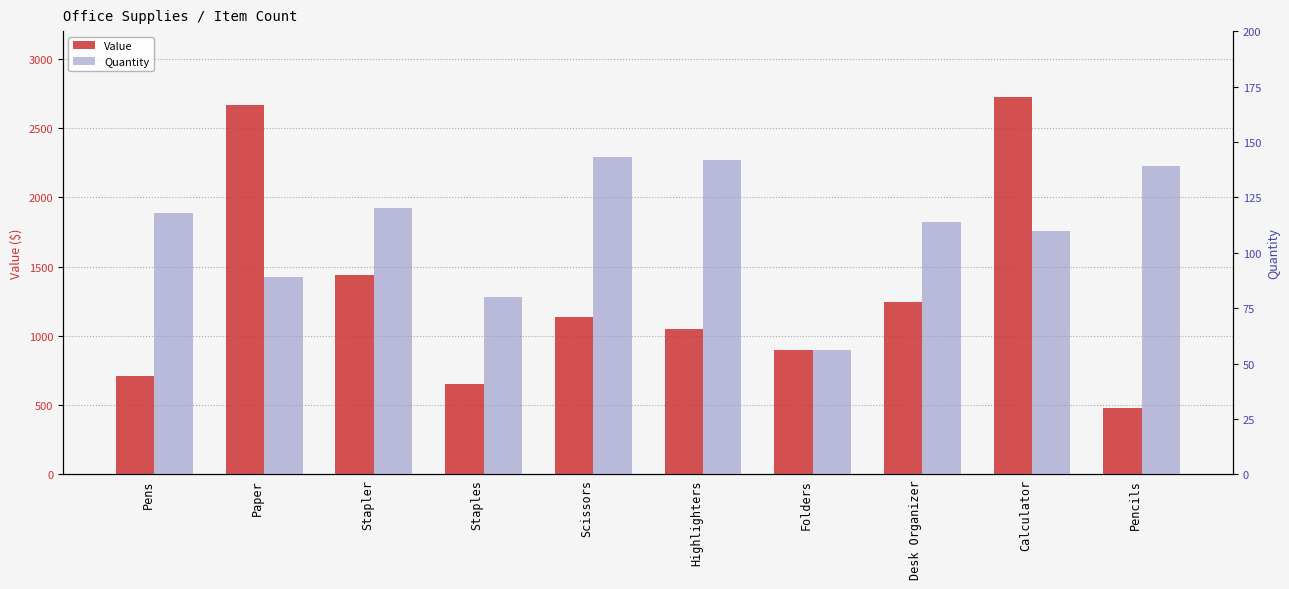

Between Pencils and Highlighters, which is larger?

Highlighters